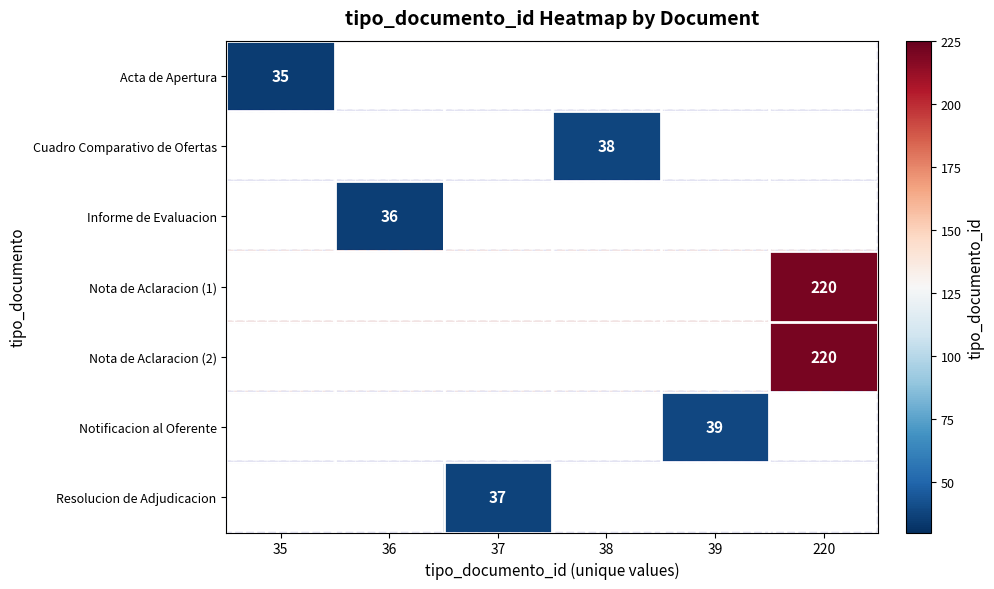

Is it true that Informe de Evaluacion equals 36 at 36?

True